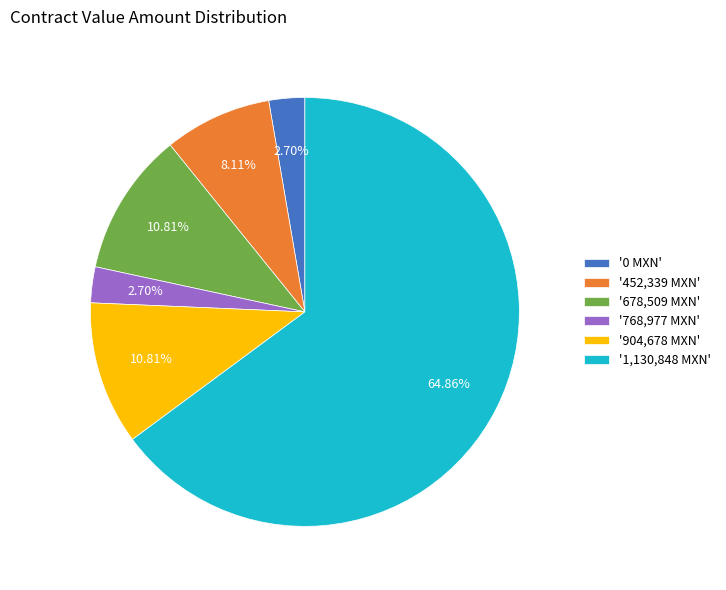

Does '1,130,848 MXN' account for over 50% of the chart?

Yes